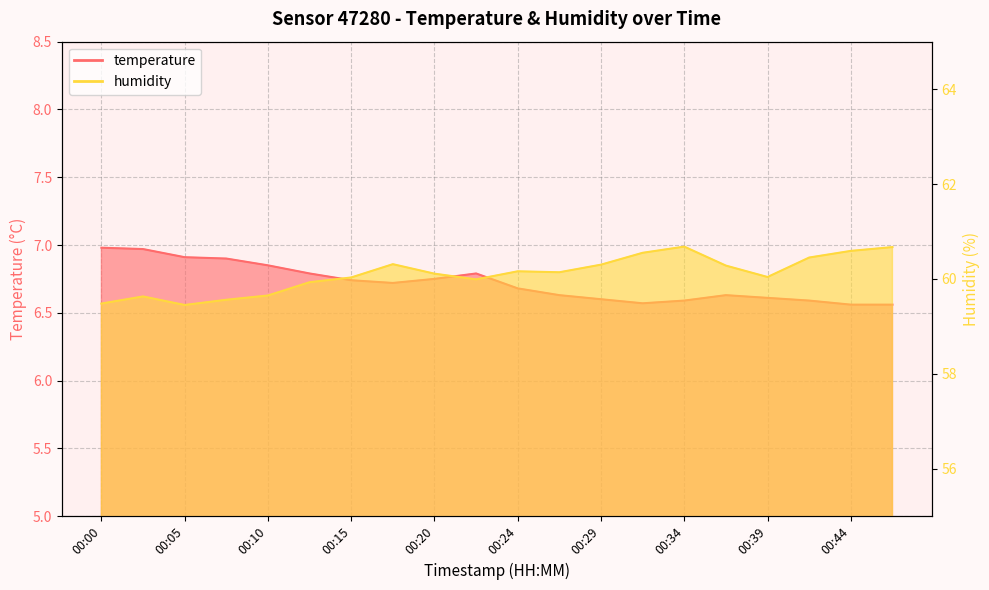

Where is temperature nearest to the value 6?

00:44